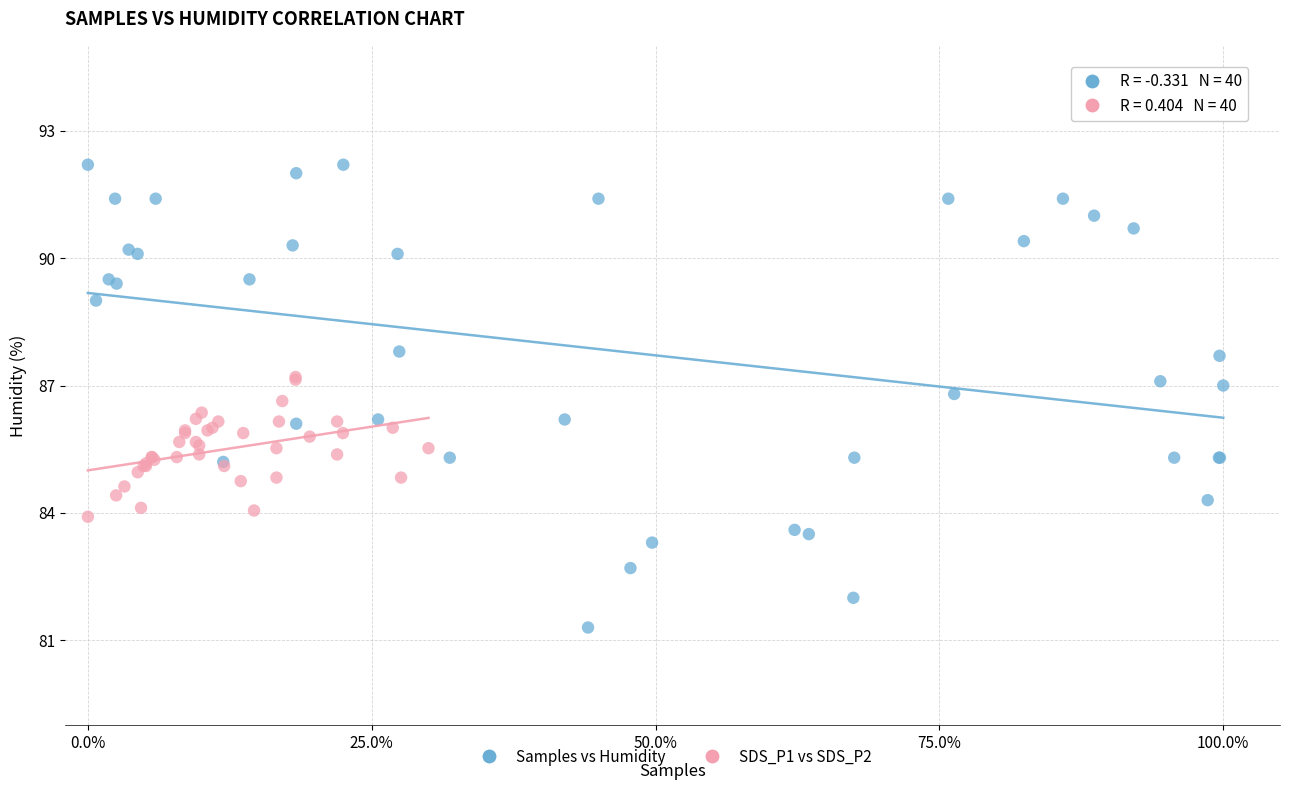

Which series has the widest spread of Y values?

Samples vs Humidity